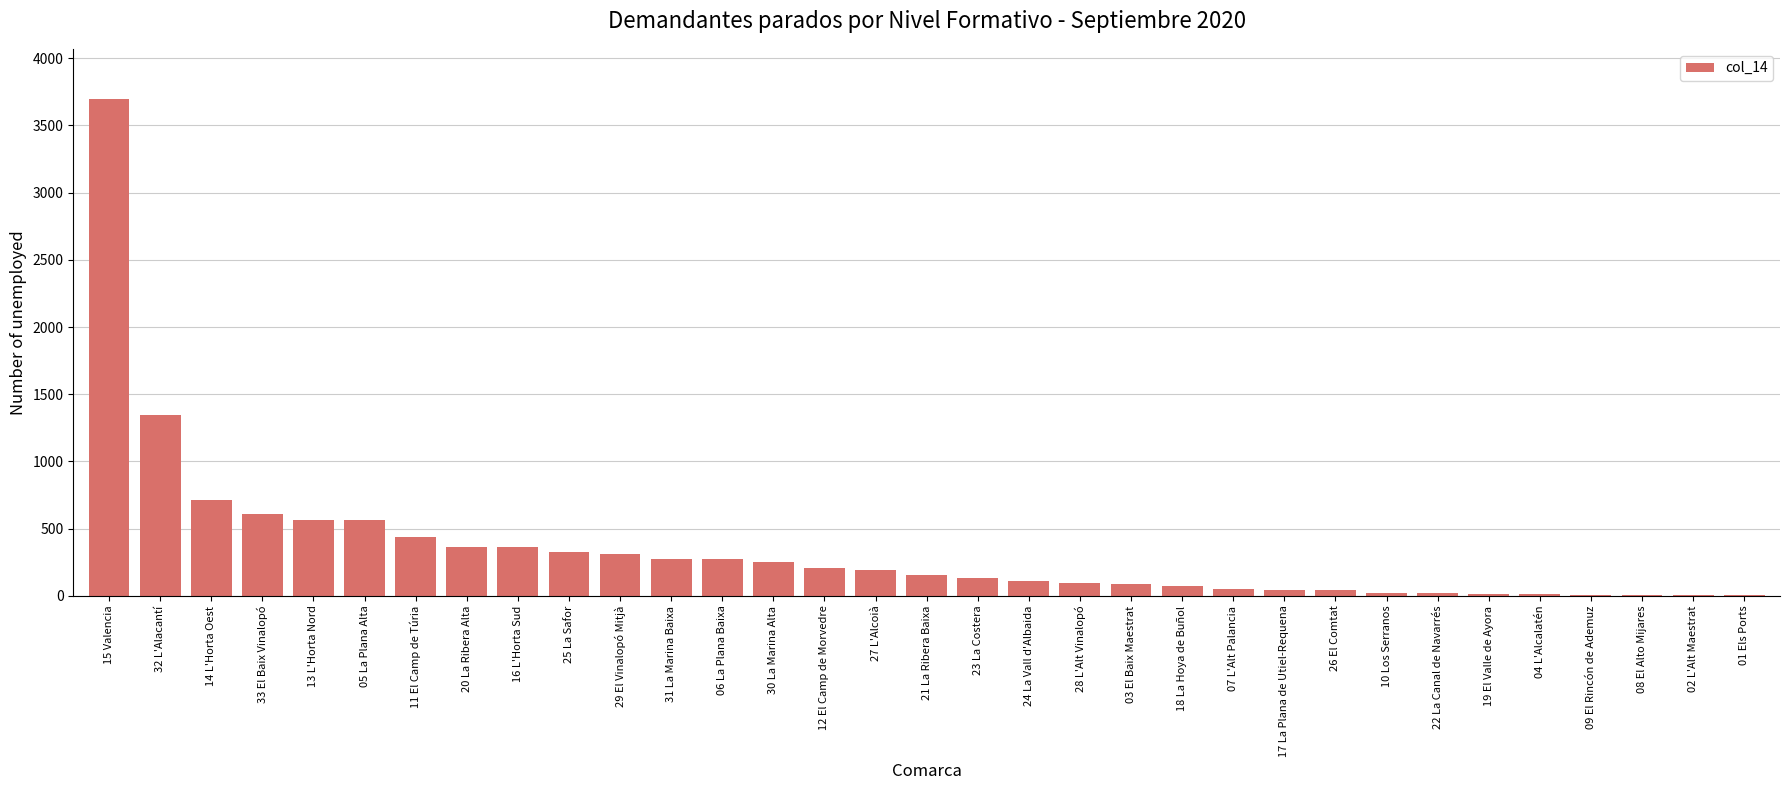

How many data points does each series have?

33